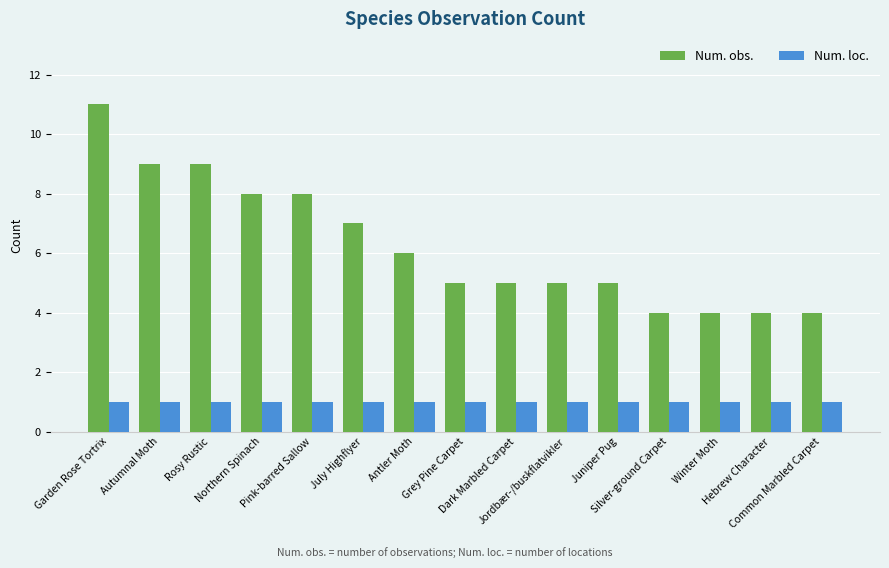

How many bars are there in each group?

2